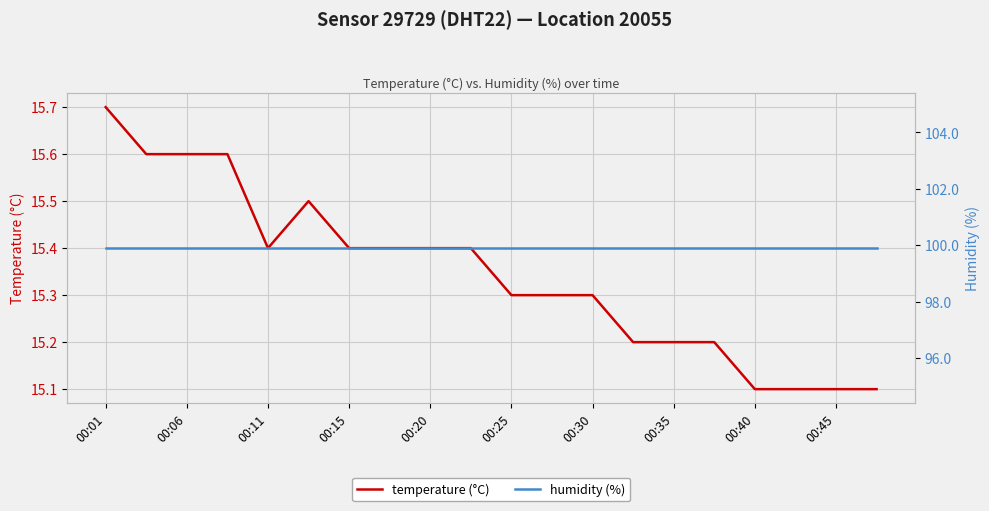

True or false: temperature (°C) has a value of 15.4 at 00:20.

True